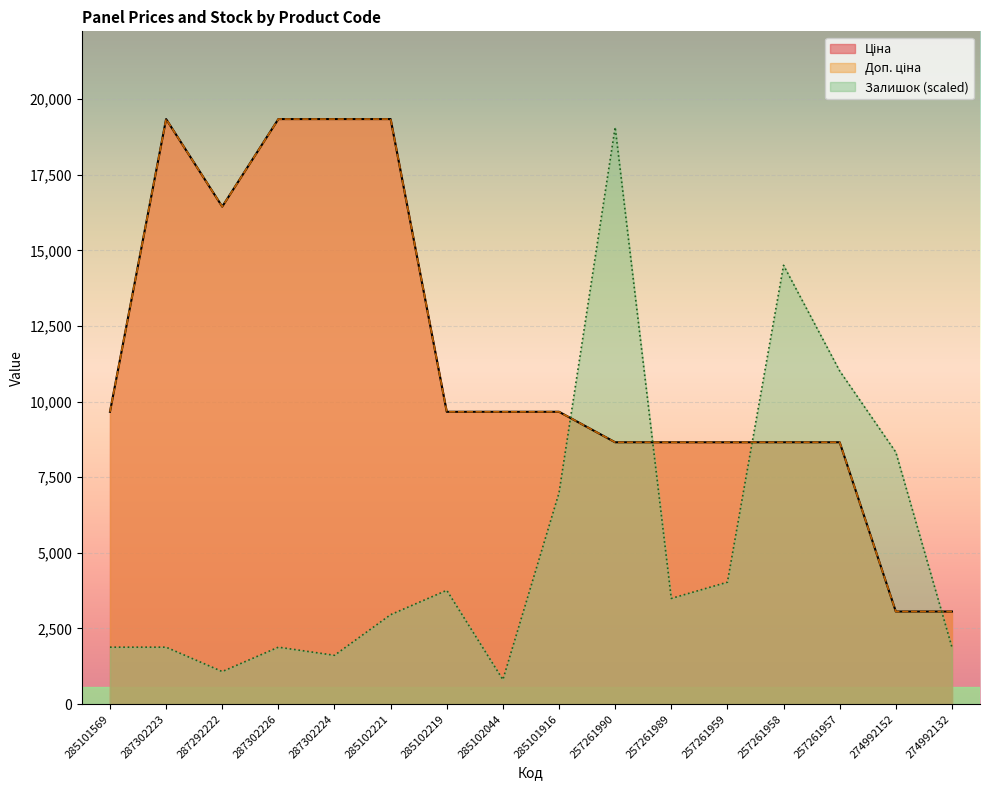

At which label is Доп. ціна closest to 11201?

285101569